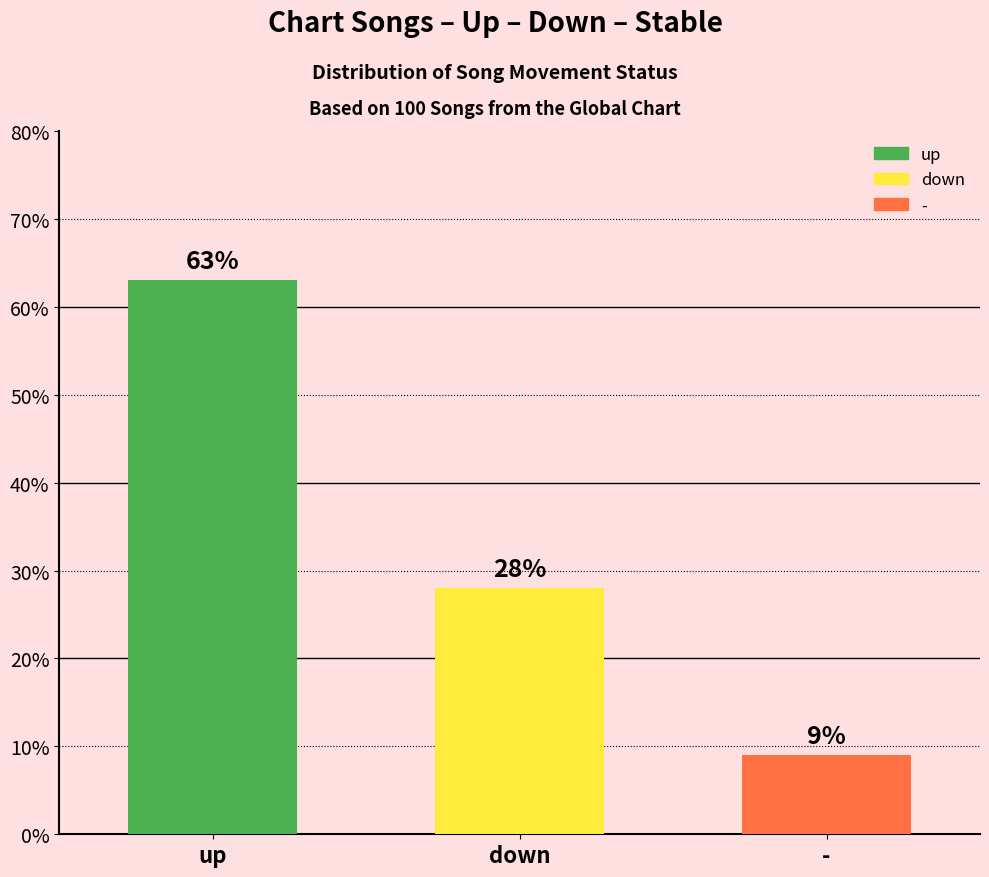

List the labels in order of value, largest first.

up, down, -